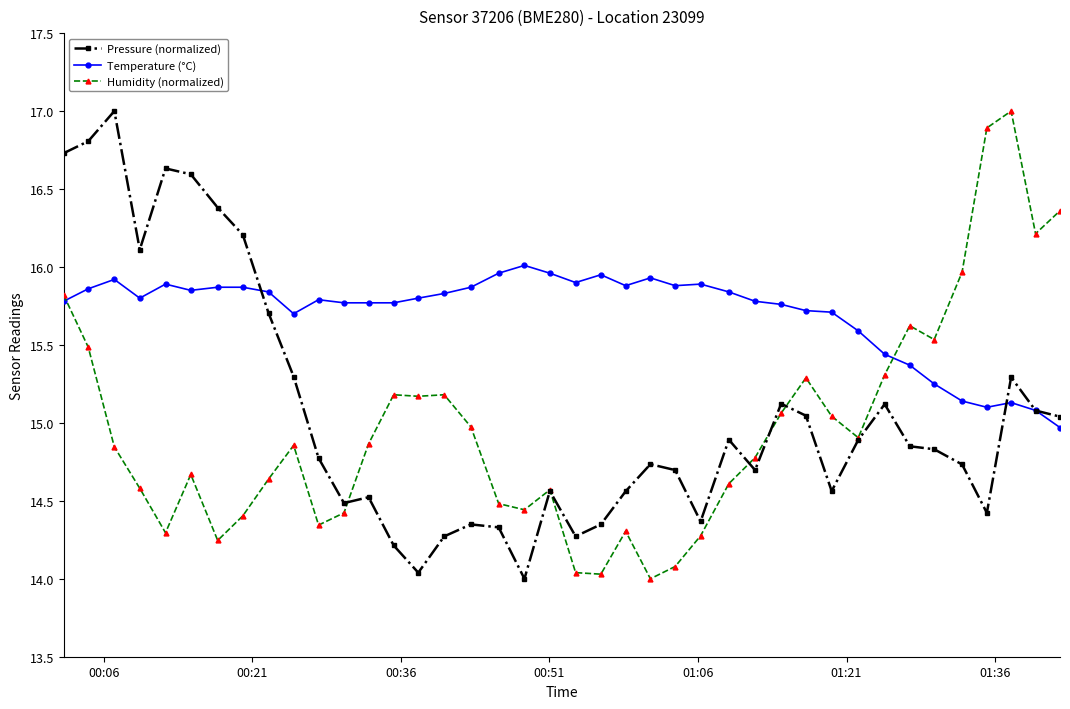

Which series has the largest total across all categories?

Temperature (°C)